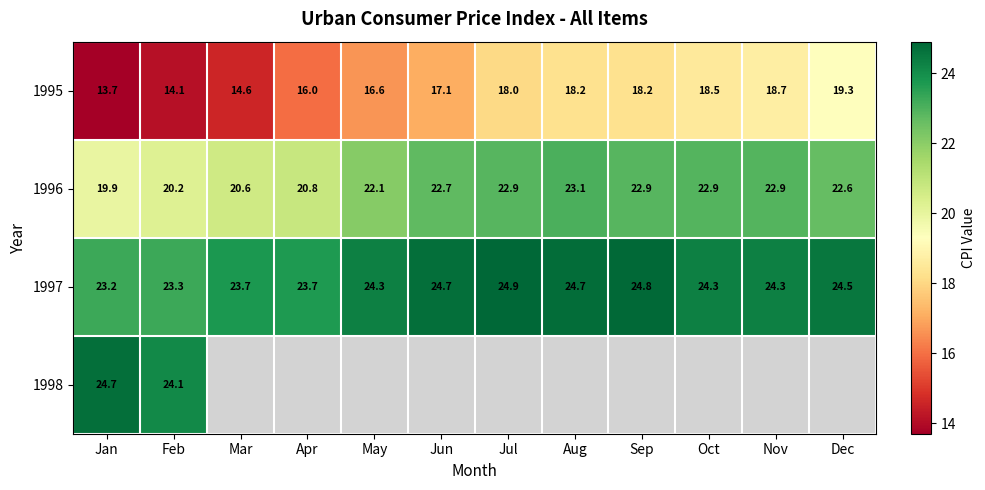

What is the sum of the 1996 values at Jul and Apr?

43.7